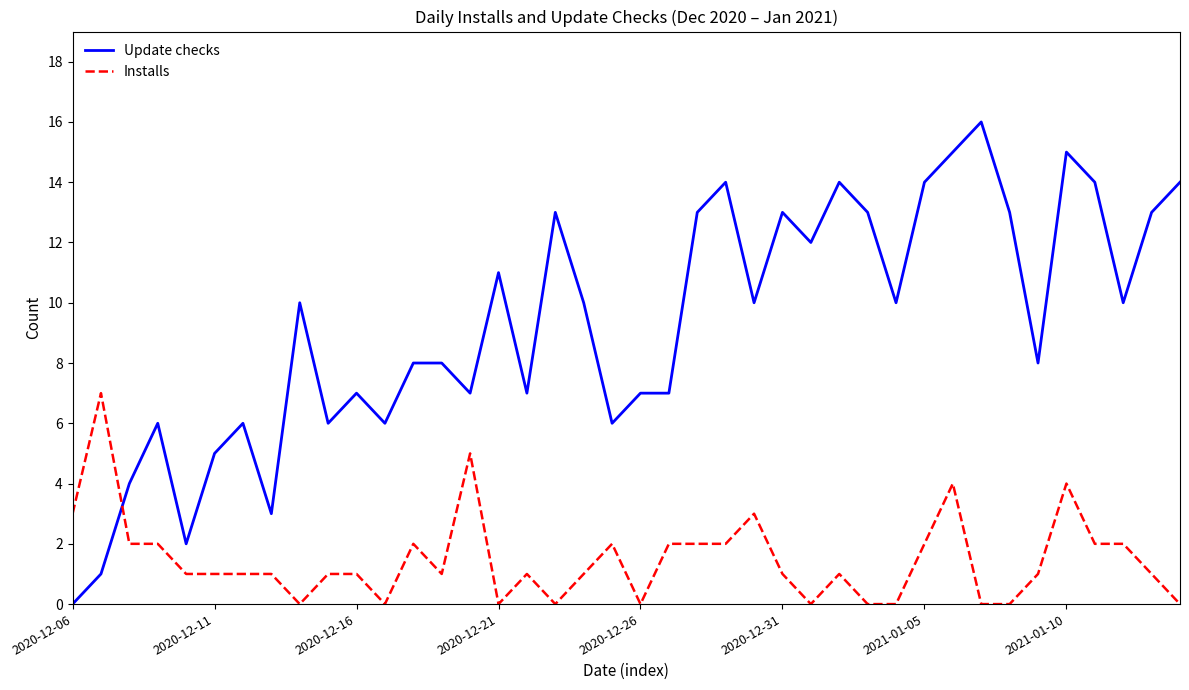

Which series has the widest spread of values?

Update checks